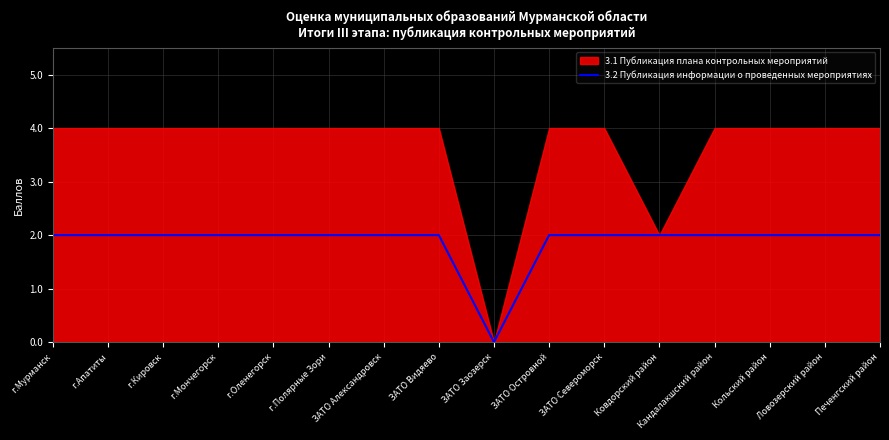

What position from the right is Печенгский район?

1